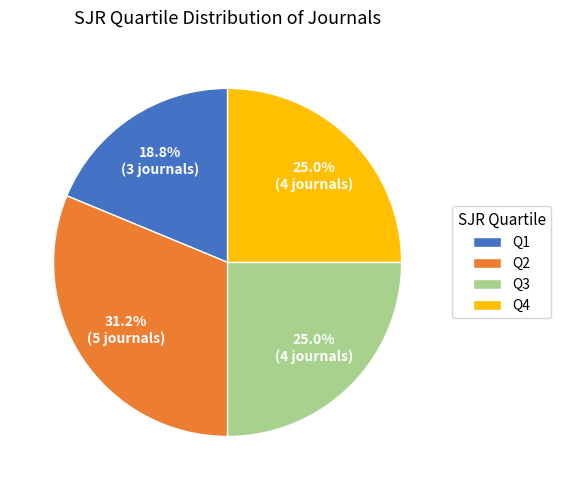

The Q4 slice represents 25% of the pie. True or false?

True